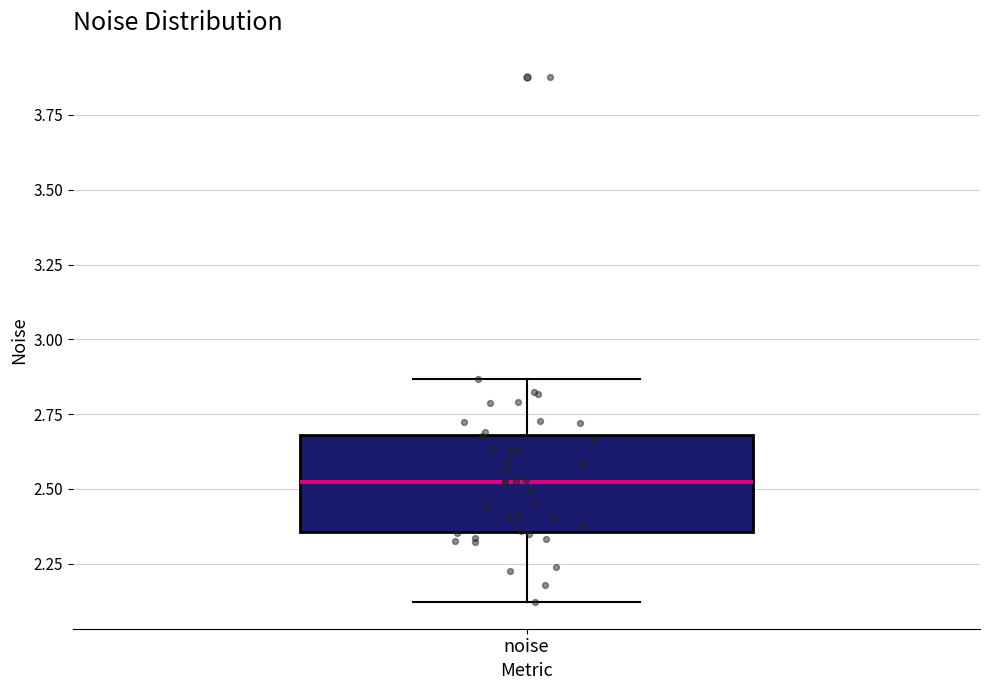

Where does the upper whisker of the box for noise end on the y-axis? The values are not printed on the chart, so give them approximately, as read against the axis.

2.85